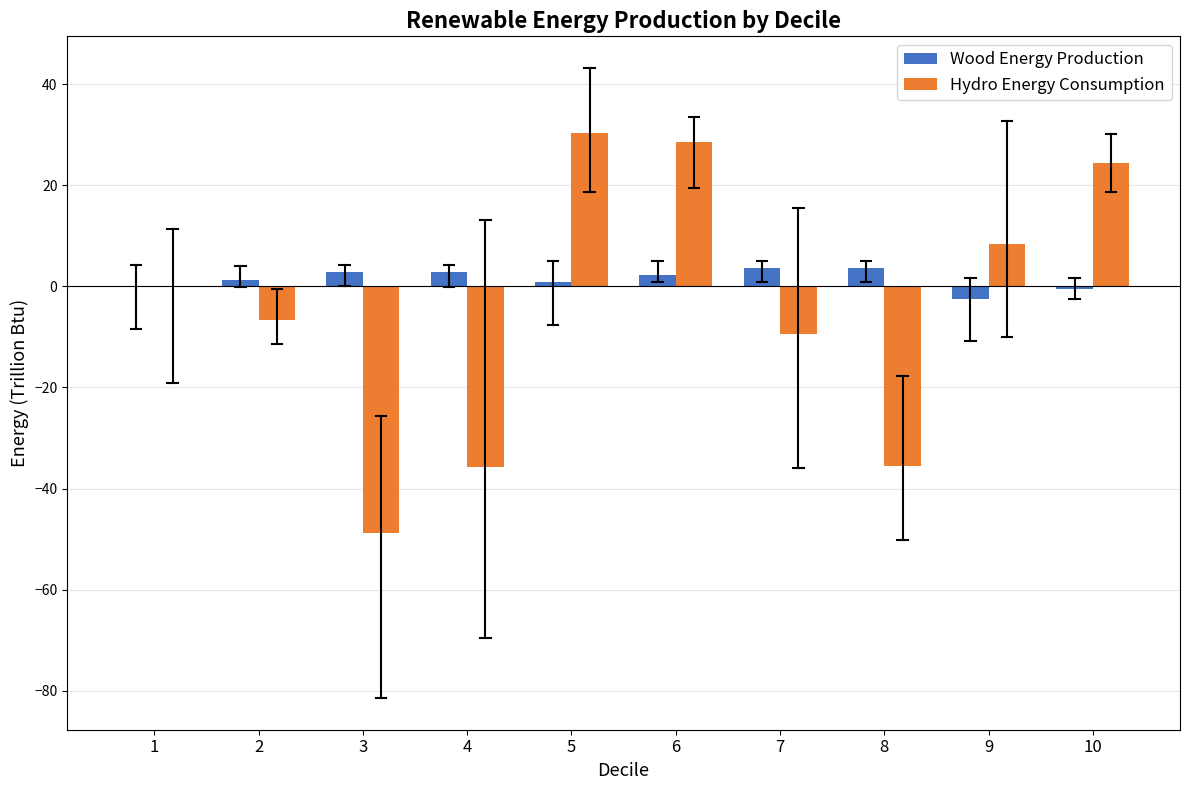

Which series changed the most between 2 and 4?

Hydro Energy Consumption